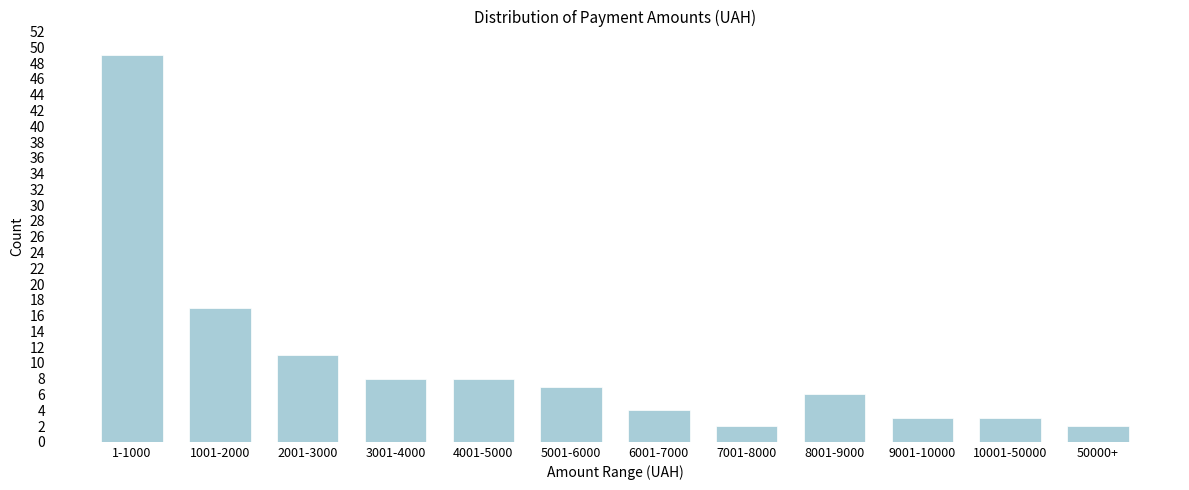

Reading left to right, what are all the values shown in this chart?

49	17	11	8	8	7	4	2	6	3	3	2